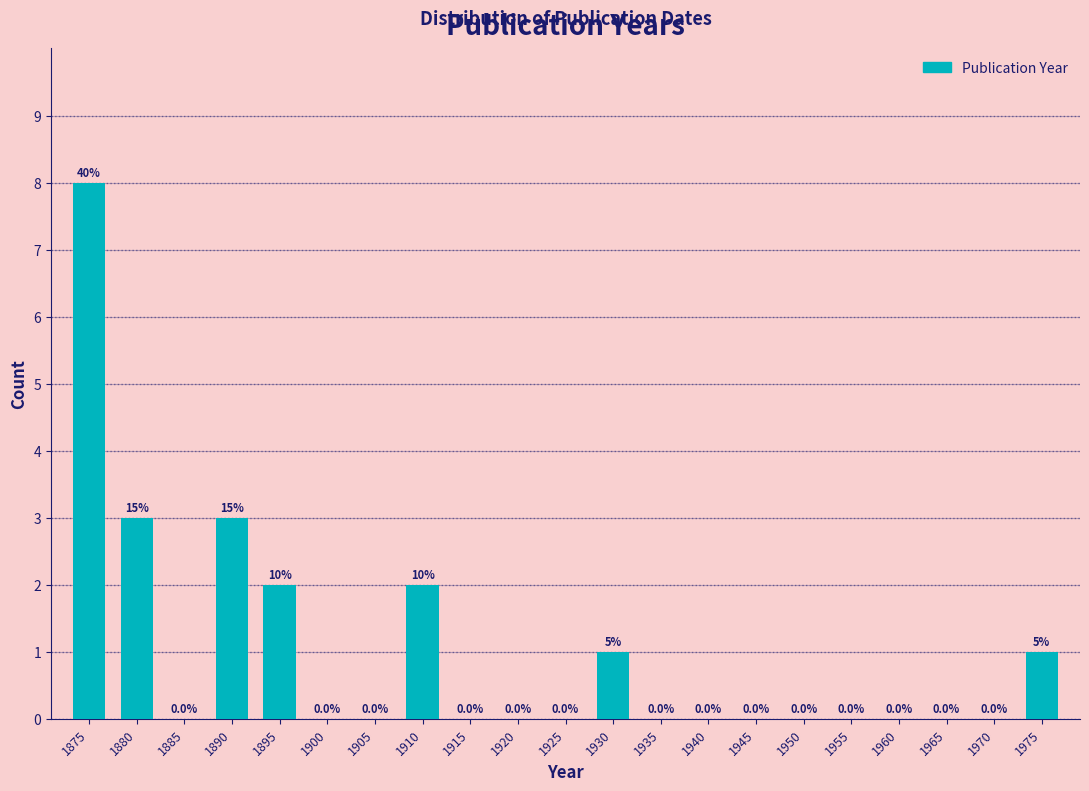

What is the sum of all values?

20